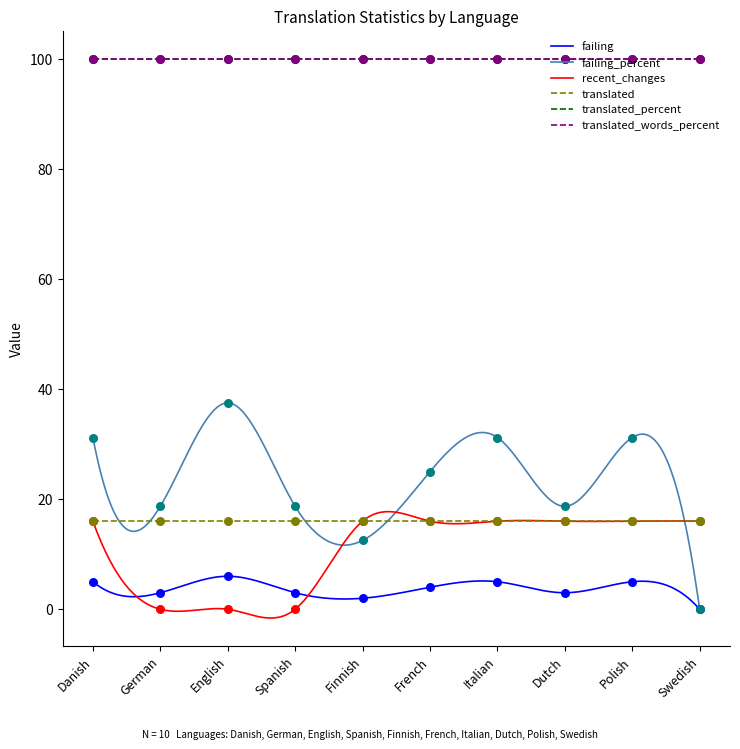

At how many categories does at least one series exceed 20?

5